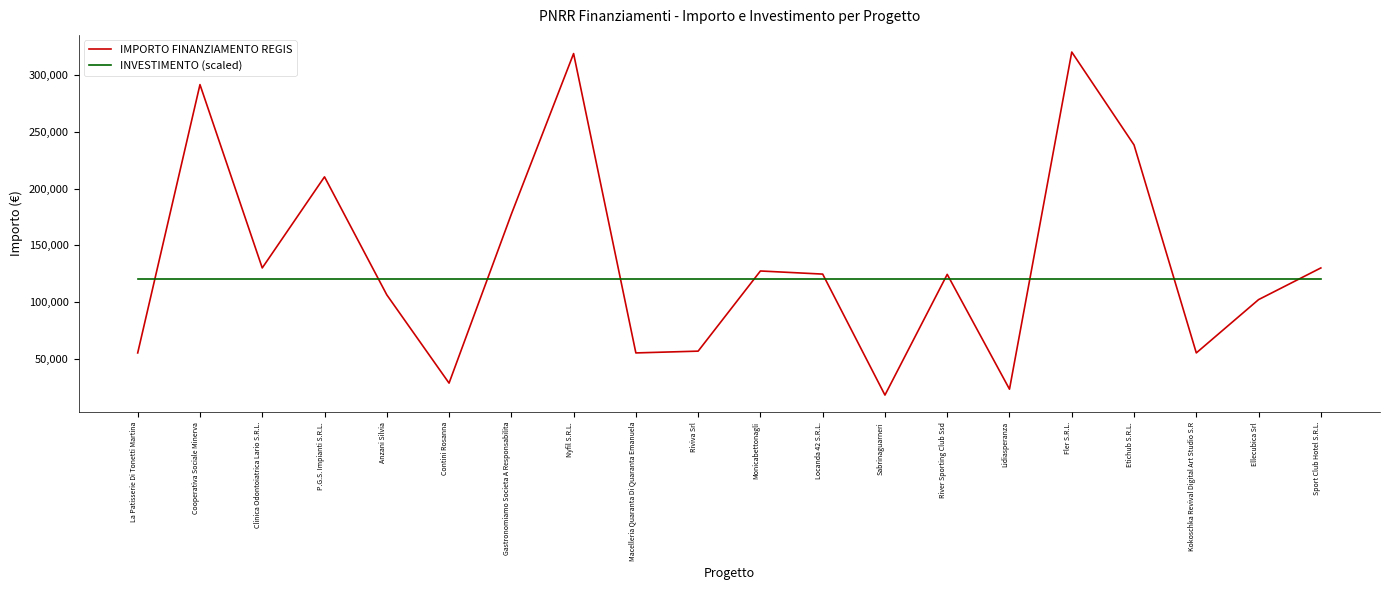

The INVESTIMENTO (scaled) series shows 188470.6 at Lidiasperanza. True or false?

False